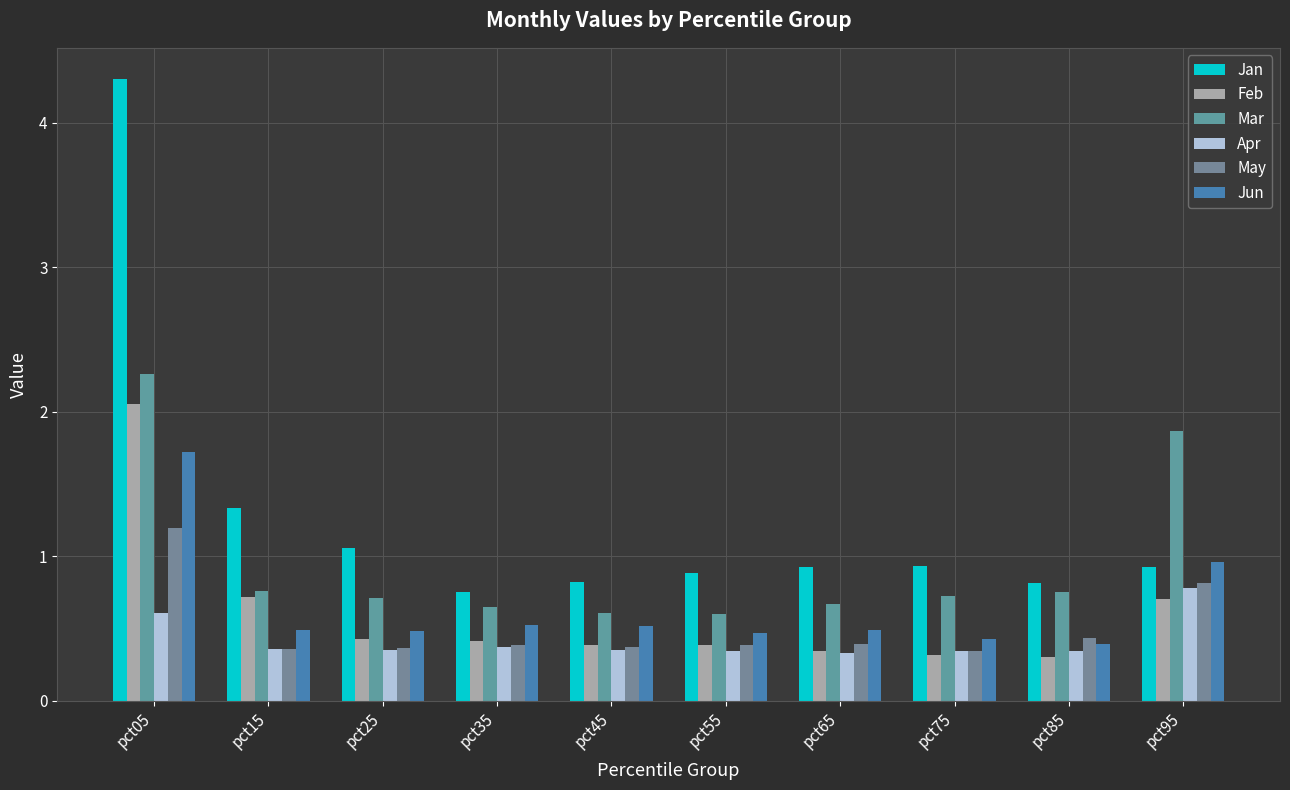

How many distinct data groups are displayed?

6